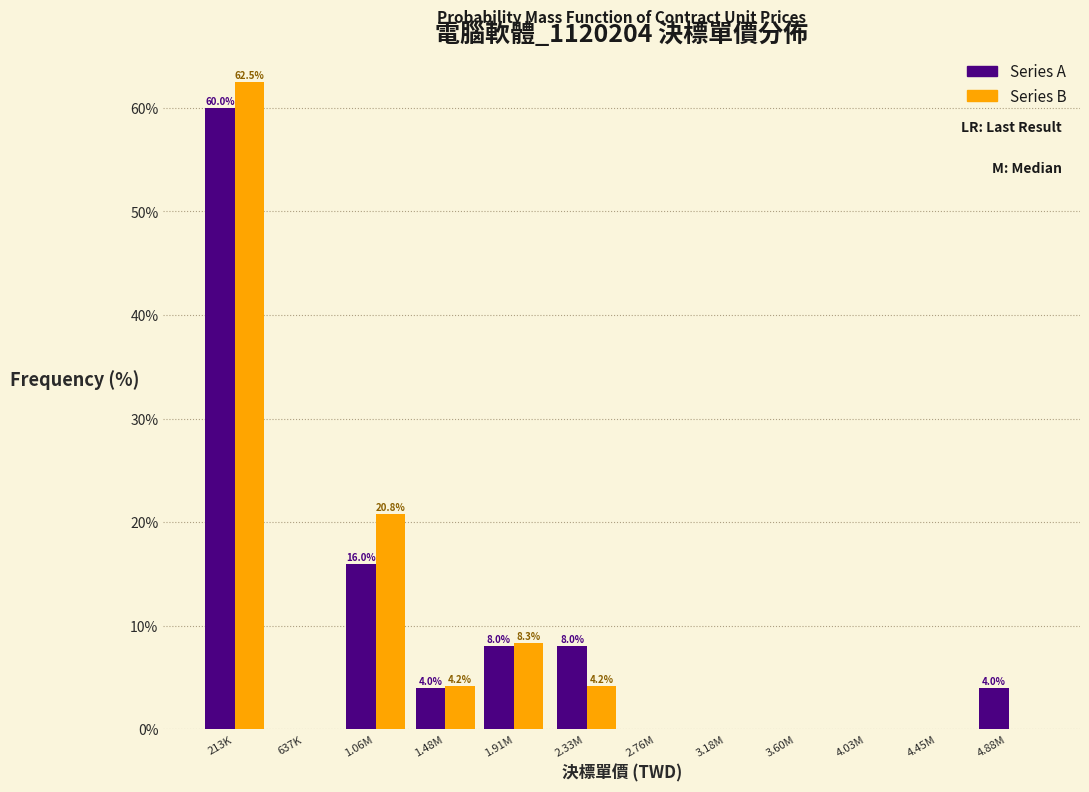

Reading right to left, what are all the values shown in this chart?

Series A: 4.88M=4.0	4.45M=0.0	4.03M=0.0	3.60M=0.0	3.18M=0.0	2.76M=0.0	2.33M=8.0	1.91M=8.0	1.48M=4.0	1.06M=16.0	637K=0.0	213K=60.0
Series B: 4.88M=0.0	4.45M=0.0	4.03M=0.0	3.60M=0.0	3.18M=0.0	2.76M=0.0	2.33M=4.2	1.91M=8.3	1.48M=4.2	1.06M=20.8	637K=0.0	213K=62.5